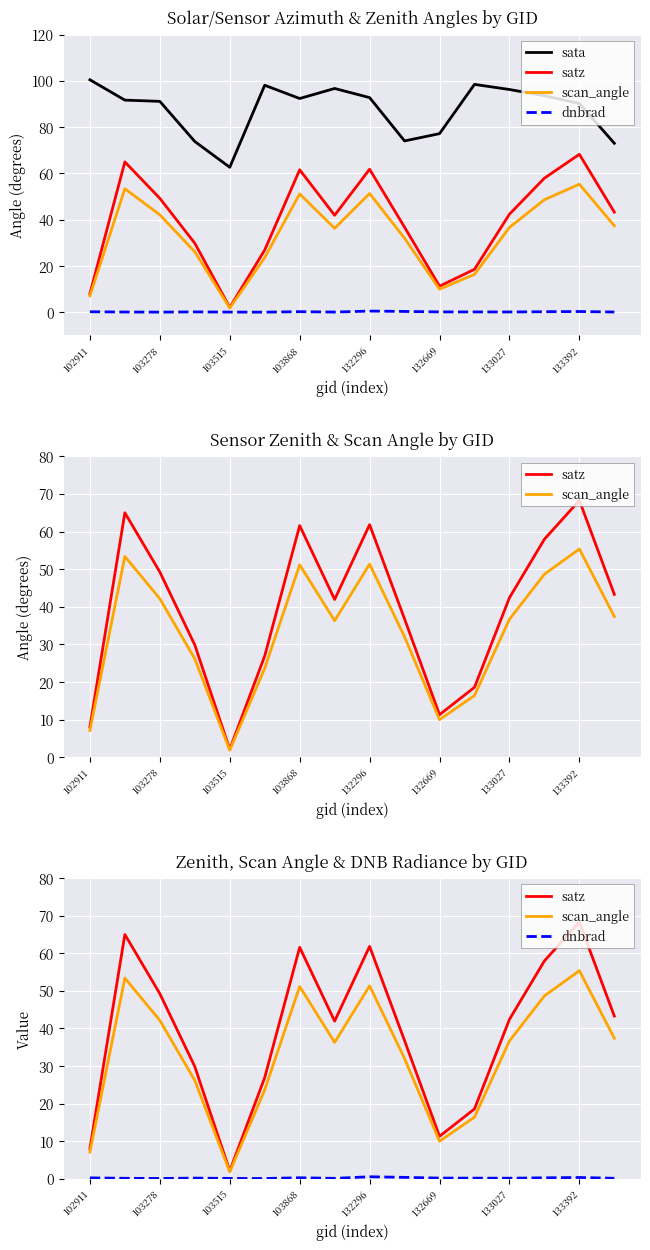

How many lines are shown in the chart?

4